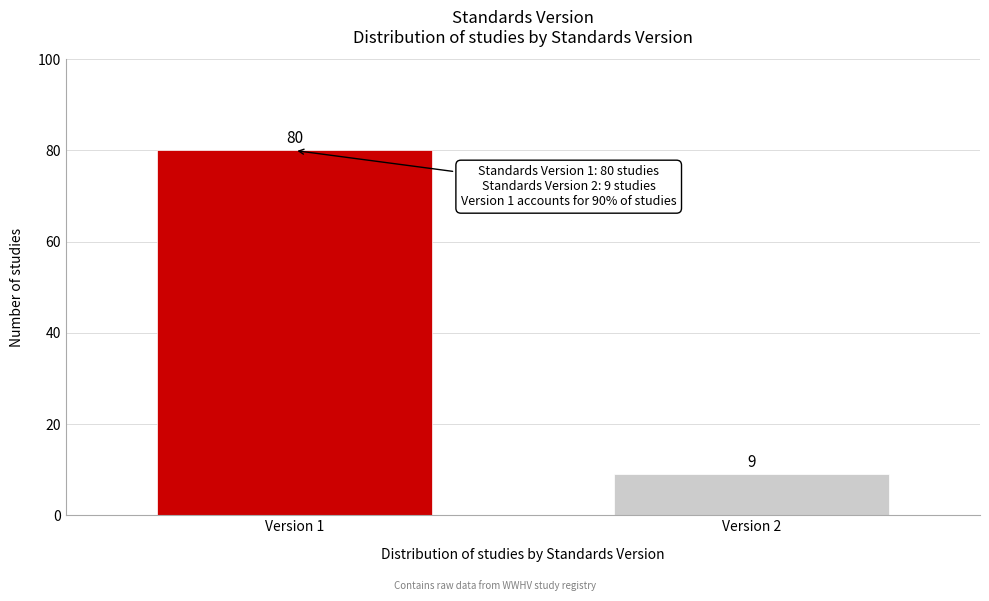

Reading left to right, transcribe all the data shown in this chart.

80	9